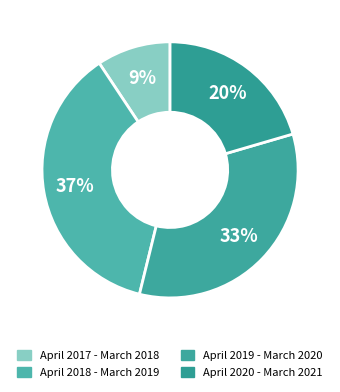

Rank the categories by value from highest to lowest.

April 2018 - March 2019, April 2019 - March 2020, April 2020 - March 2021, April 2017 - March 2018